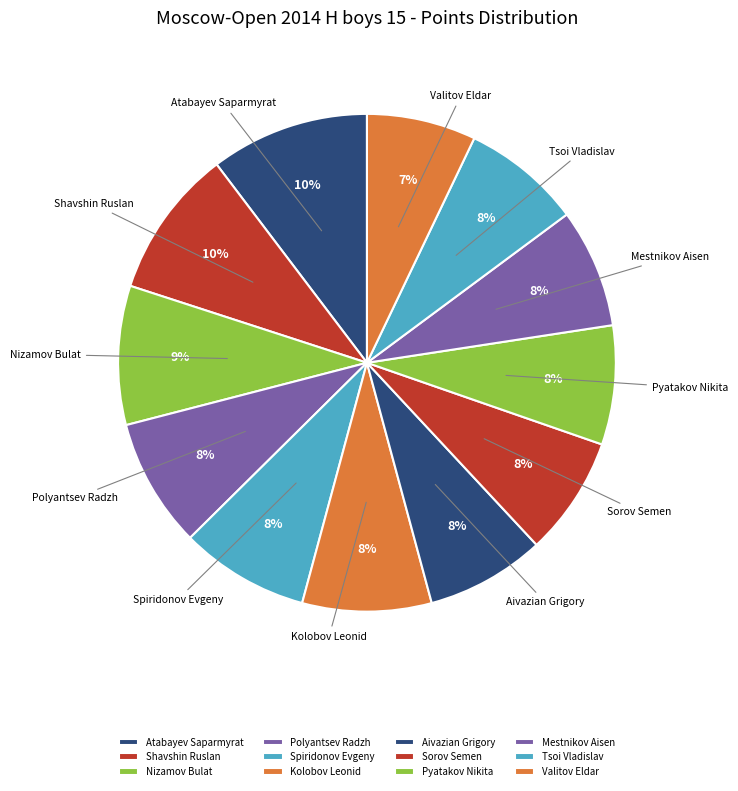

Is there any slice that represents more than half of the pie?

No